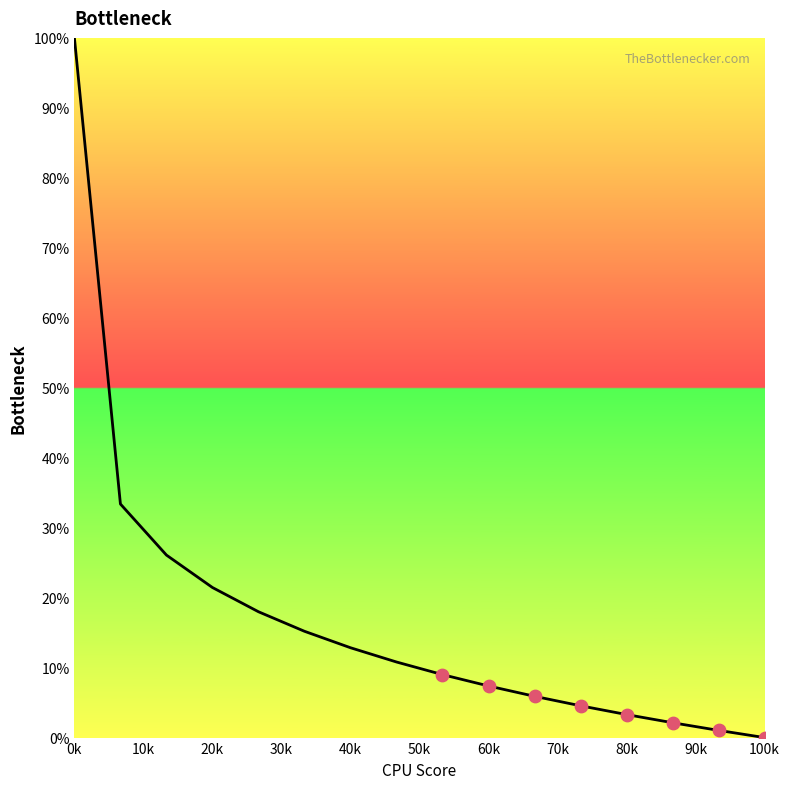

Is this an area chart (filled region under the line)?

No